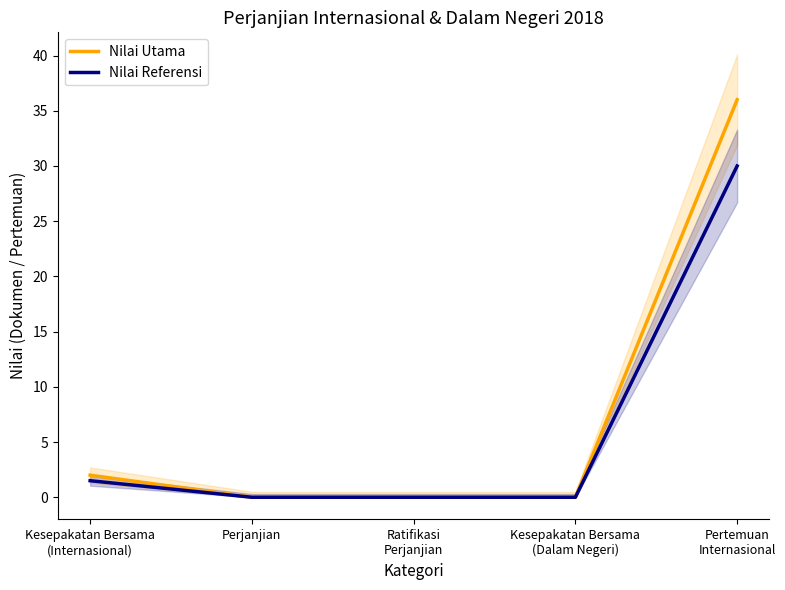

What is the sum of the Nilai Referensi values at Pertemuan
Internasional and Perjanjian?

30.0